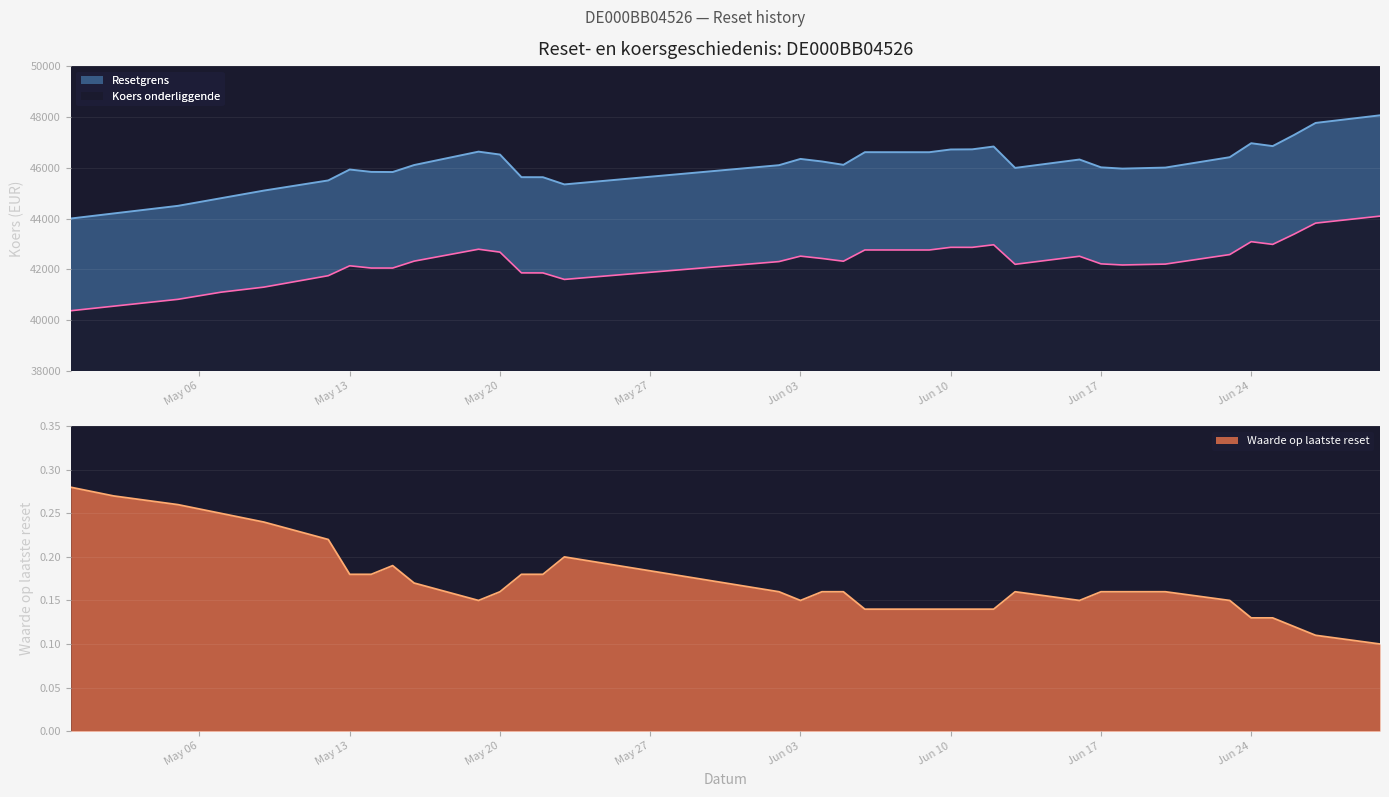

Rank the categories by Resetgrens value from lowest to highest.

2025-04-30, 2025-05-02, 2025-05-05, 2025-05-07, 2025-05-09, 2025-05-23, 2025-05-12, 2025-05-22, 2025-05-21, 2025-05-15, 2025-05-14, 2025-05-13, 2025-06-18, 2025-06-13, 2025-06-20, 2025-06-17, 2025-06-02, 2025-05-16, 2025-06-05, 2025-06-04, 2025-06-16, 2025-06-03, 2025-06-23, 2025-05-20, 2025-06-09, 2025-06-06, 2025-05-19, 2025-06-10, 2025-06-11, 2025-06-12, 2025-06-25, 2025-06-24, 2025-06-26, 2025-06-27, 2025-06-30